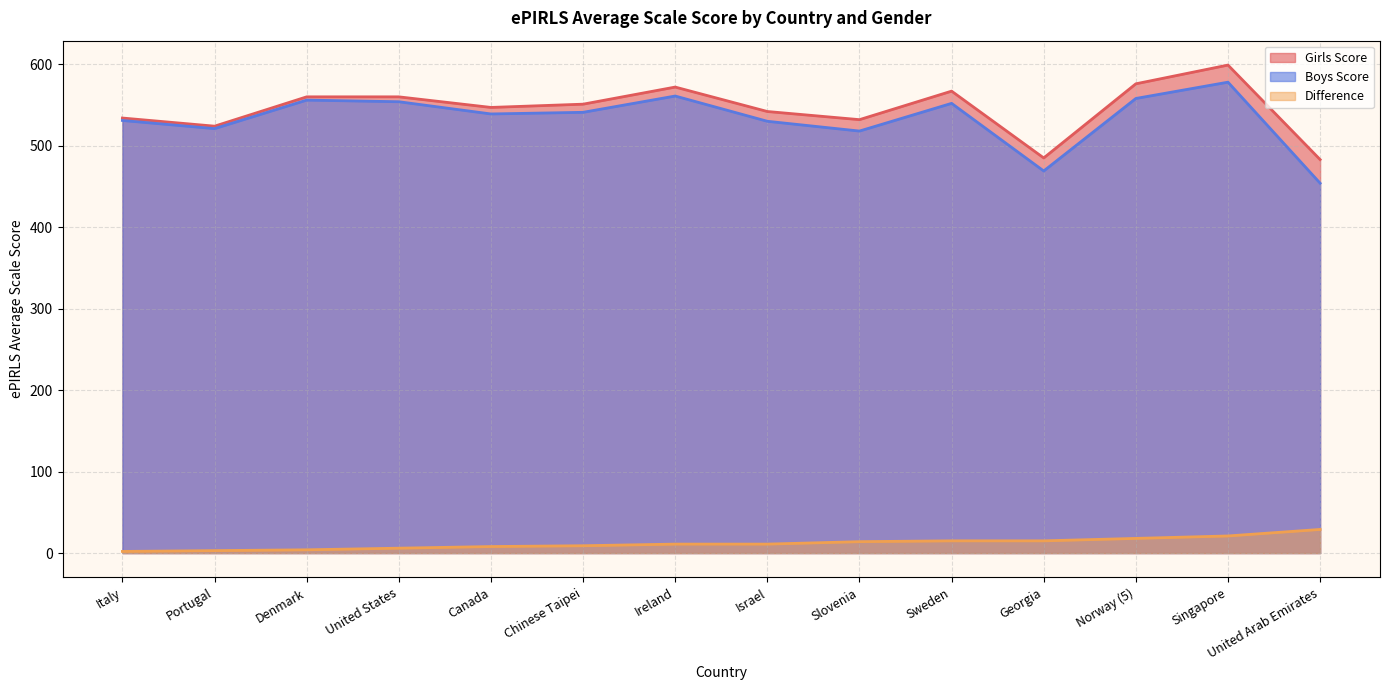

What is the highest value of the Girls Score series?

599